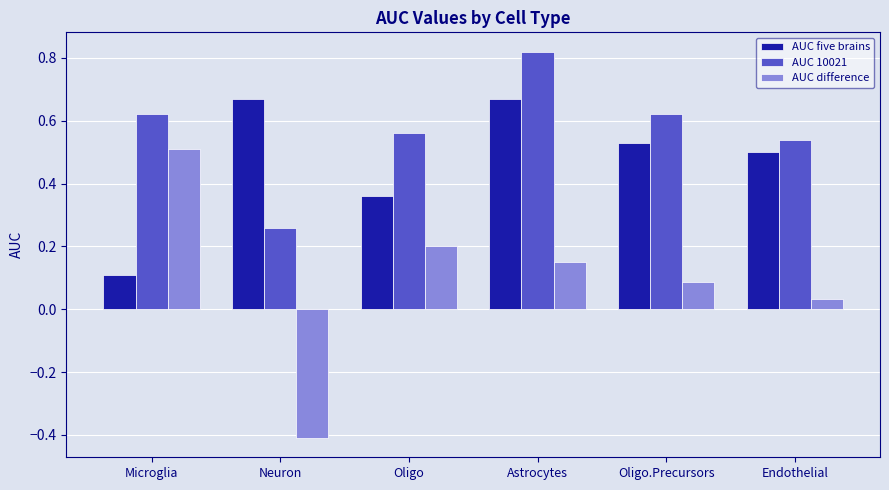

What is the sum of the AUC 10021 values at Microglia and Endothelial?

1.2